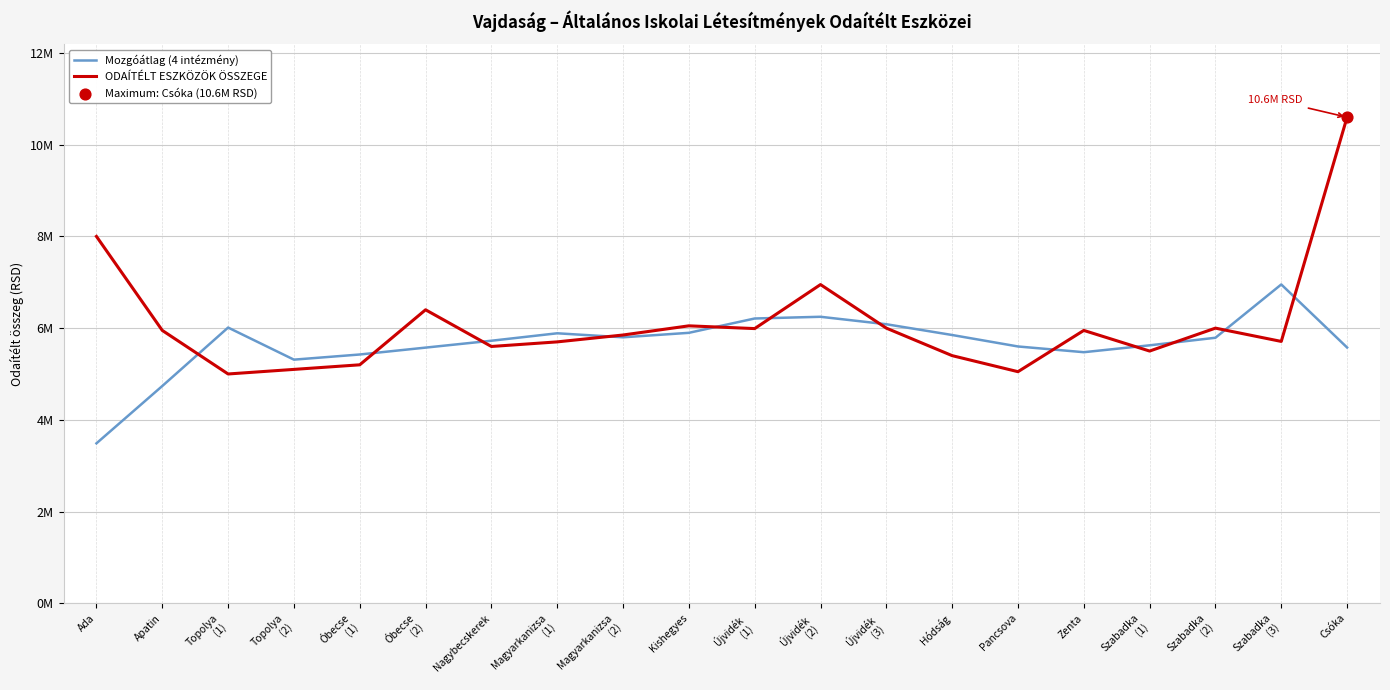

Which series has the largest total across all categories?

ODAÍTÉLT ESZKÖZÖK ÖSSZEGE